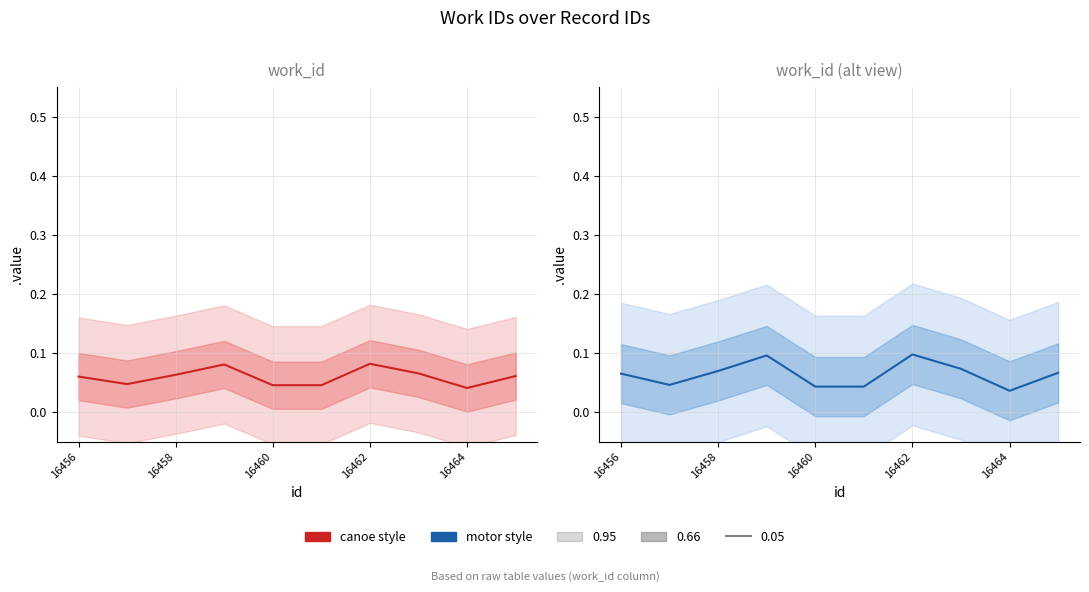

How many intersections are there between work_id (canoe style) and work_id (motor style)?

6